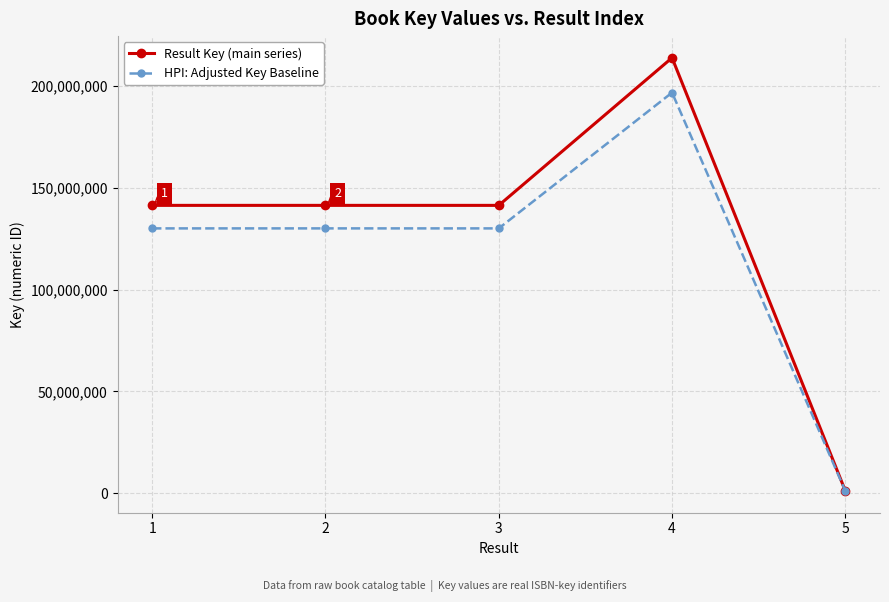

What is the value of the Result Key (main series) point at the 1st from the left?

141405705.0